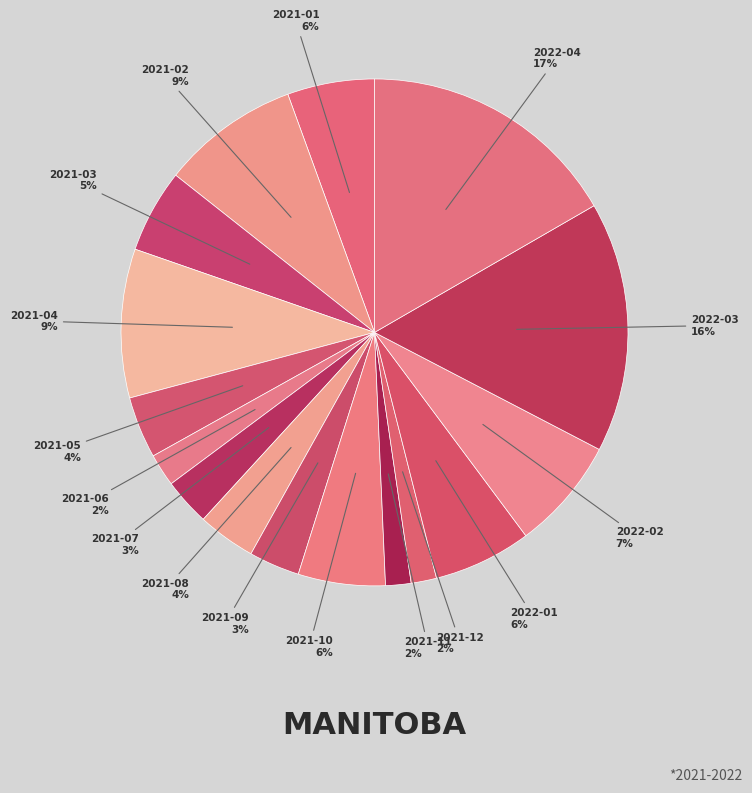

Count the number of slices in the pie.

16